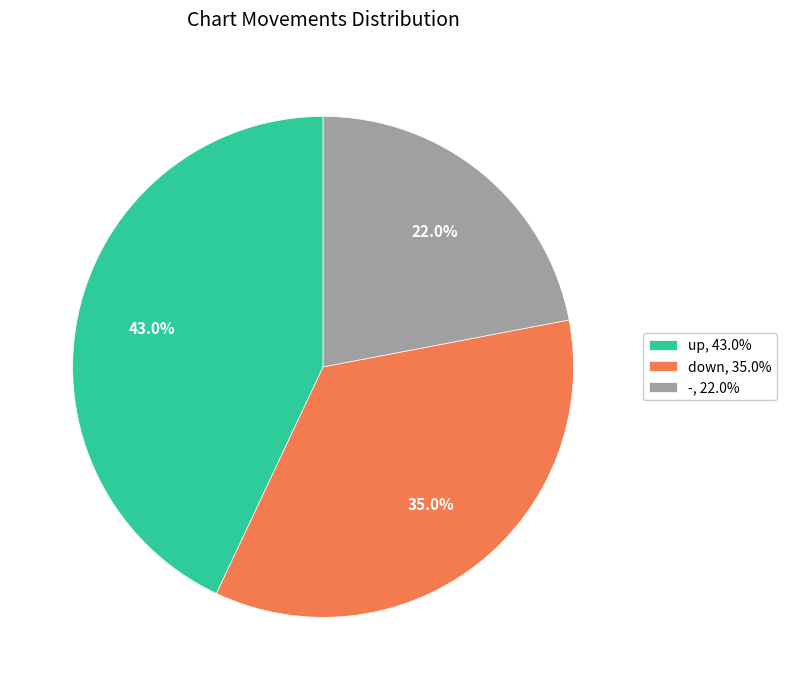

To the nearest percent, what is the difference between the - and down slice percentages?

13%